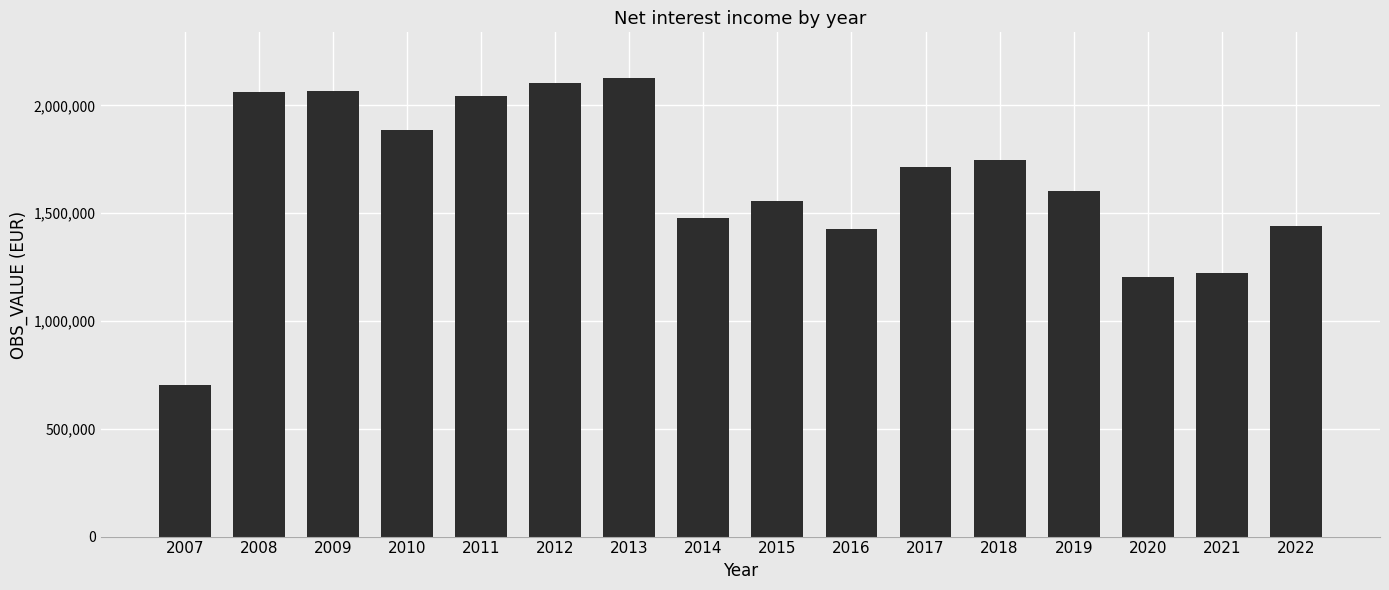

What is the value of the 14th bar from the left?

1203128.2